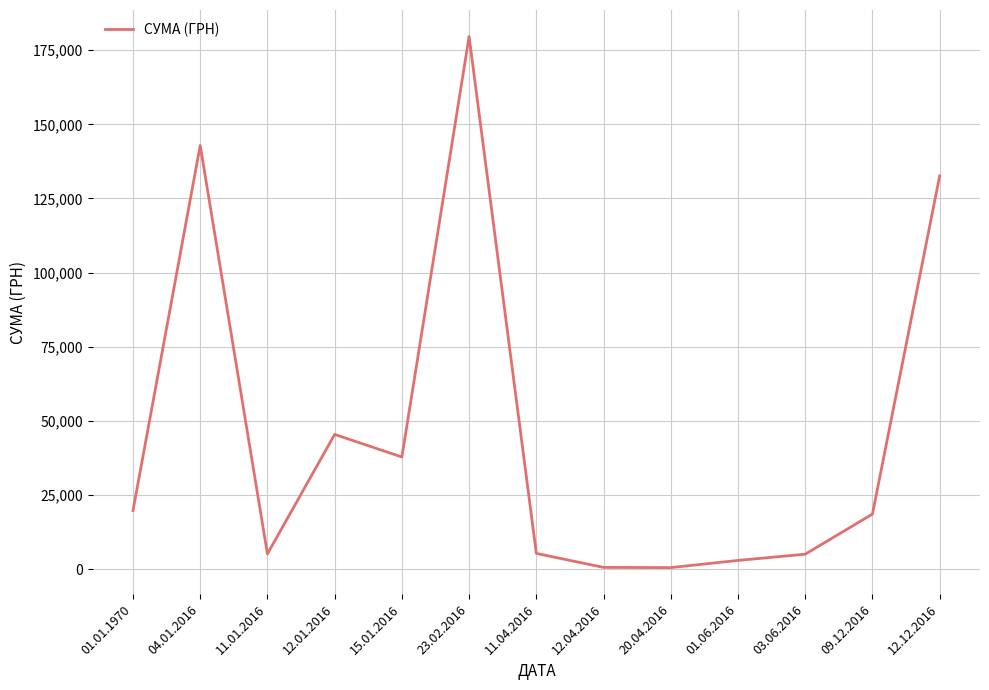

Where is the data nearest to the value 90068?

12.12.2016